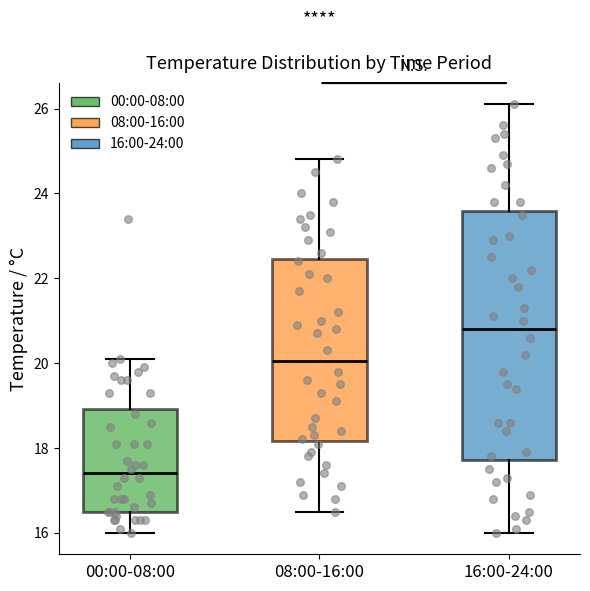

Where is the upper edge of the box for 16:00-24:00 on the y-axis? The values are not printed on the chart, so give them approximately, as read against the axis.

23.6